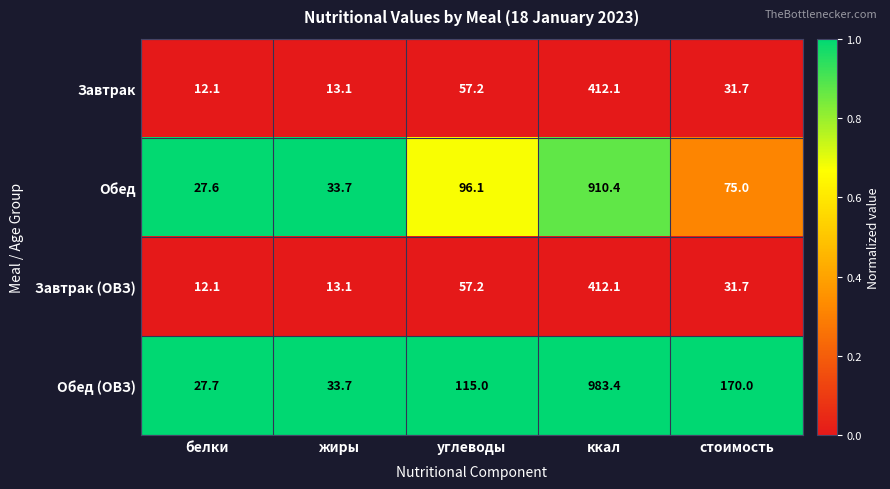

The Завтрак (ОВЗ) series shows 31.7 at стоимость. True or false?

True